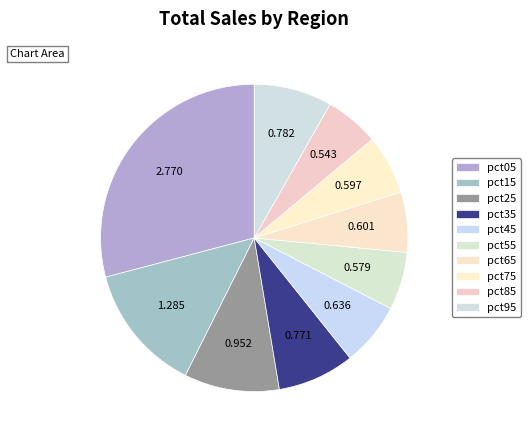

Is there a majority slice in this chart?

No